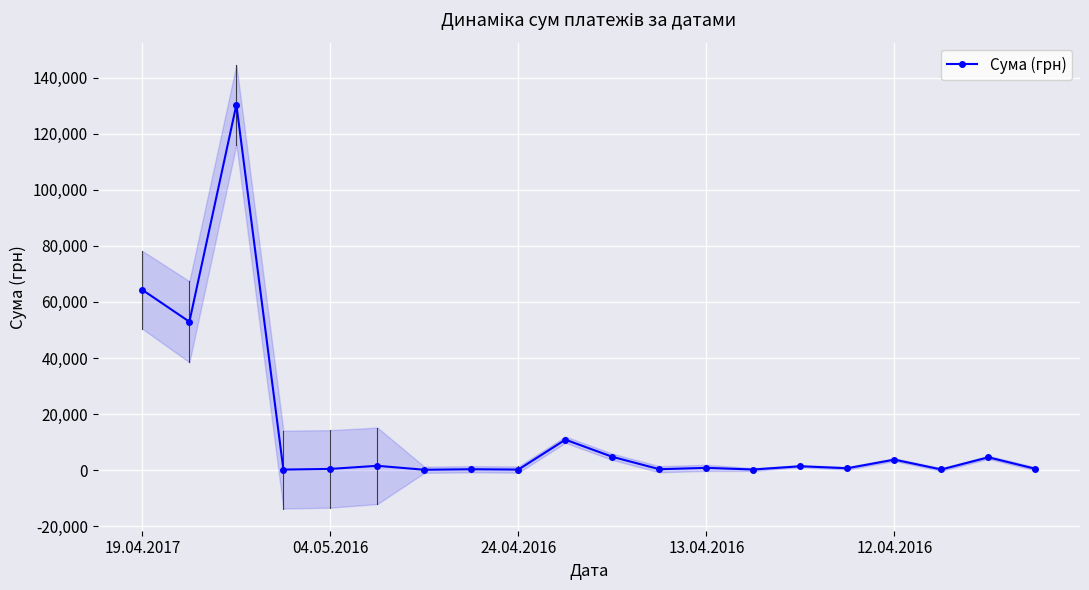

What is the change in value from 5 to 9?

+9326.0